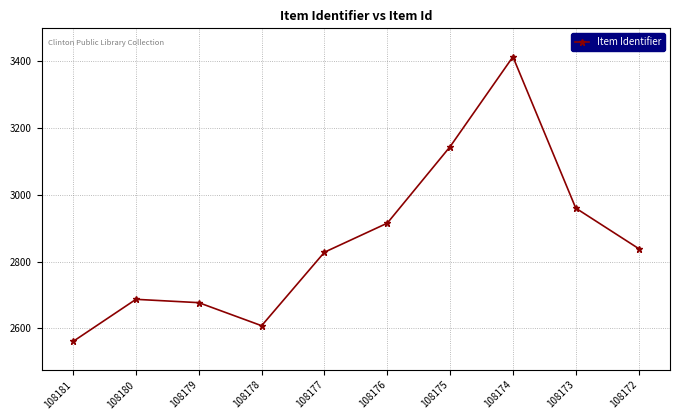

What is the value of the 7th point from the left?

3144